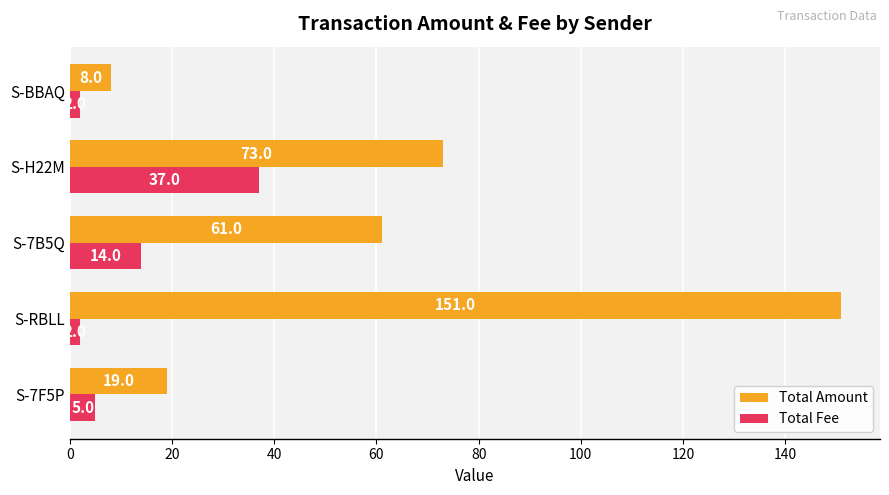

Is the value of Total Amount at S-BBAQ greater than the value of Total Fee at S-7B5Q?

No